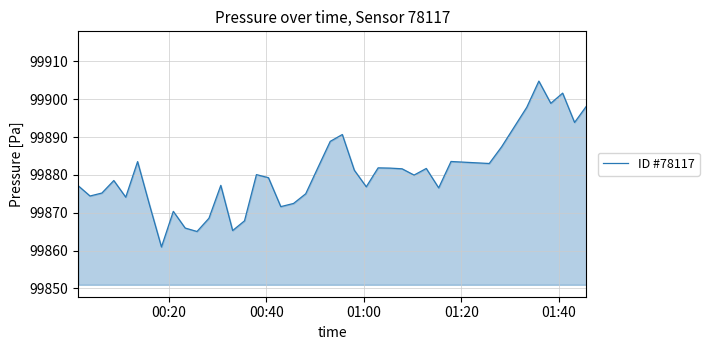

What is the smallest value displayed?

99861.0